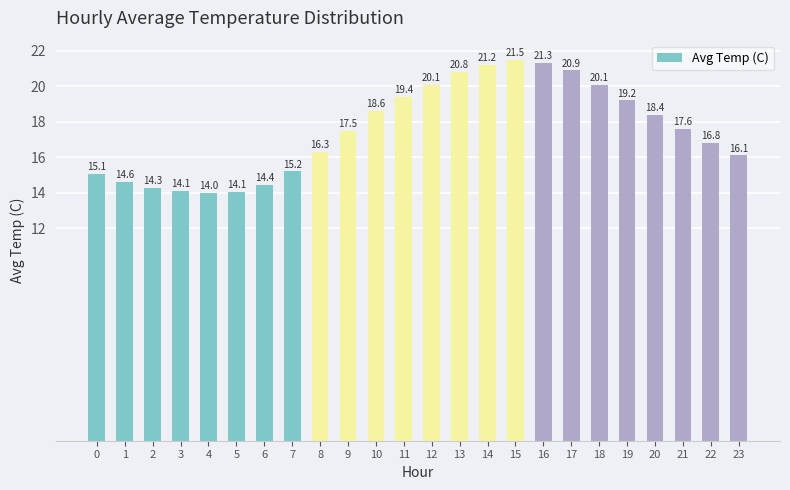

What is the approximate value at 3?

14.1